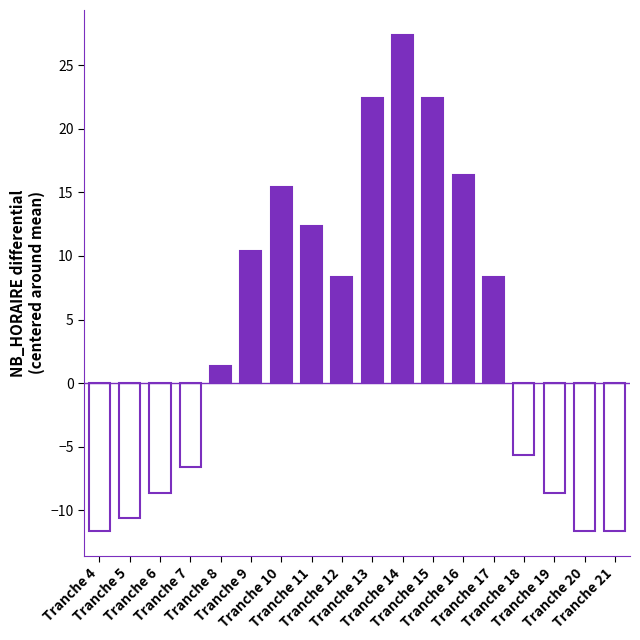

Reading right to left, extract all data points from this chart.

Tranche 21=-11.6	Tranche 20=-11.6	Tranche 19=-8.6	Tranche 18=-5.6	Tranche 17=8.4	Tranche 16=16.4	Tranche 15=22.4	Tranche 14=27.4	Tranche 13=22.4	Tranche 12=8.4	Tranche 11=12.4	Tranche 10=15.4	Tranche 9=10.4	Tranche 8=1.4	Tranche 7=-6.6	Tranche 6=-8.6	Tranche 5=-10.6	Tranche 4=-11.6